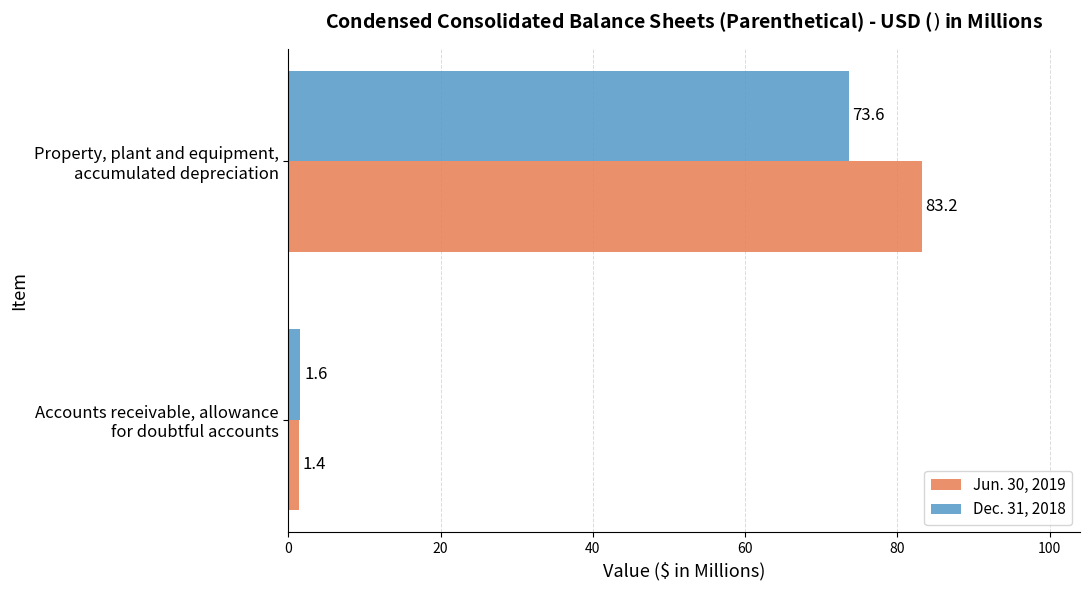

What is the difference between the maximum and minimum values in the Dec. 31, 2018 series?

72.0